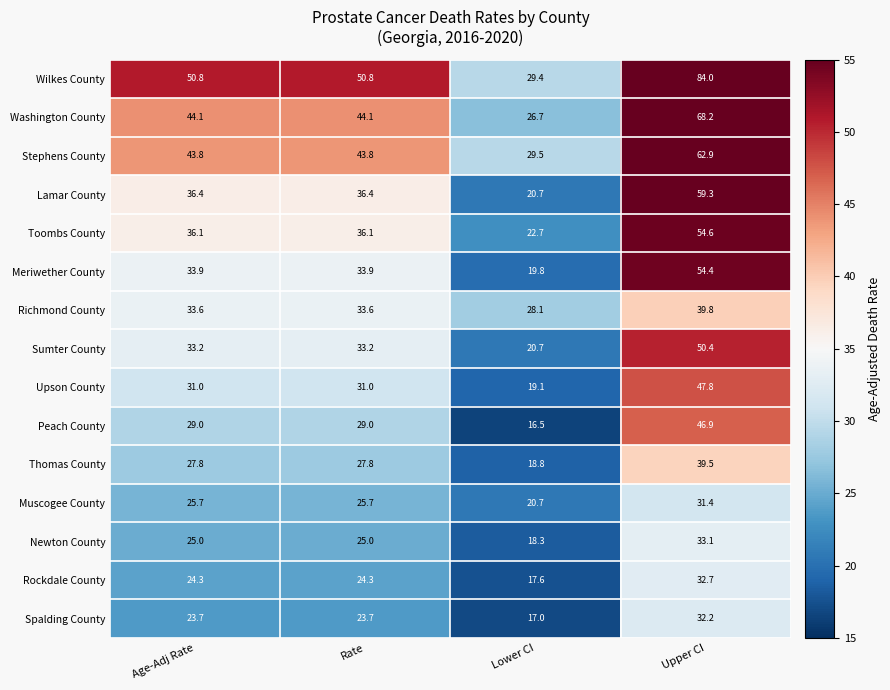

How many data points does each series have?

4